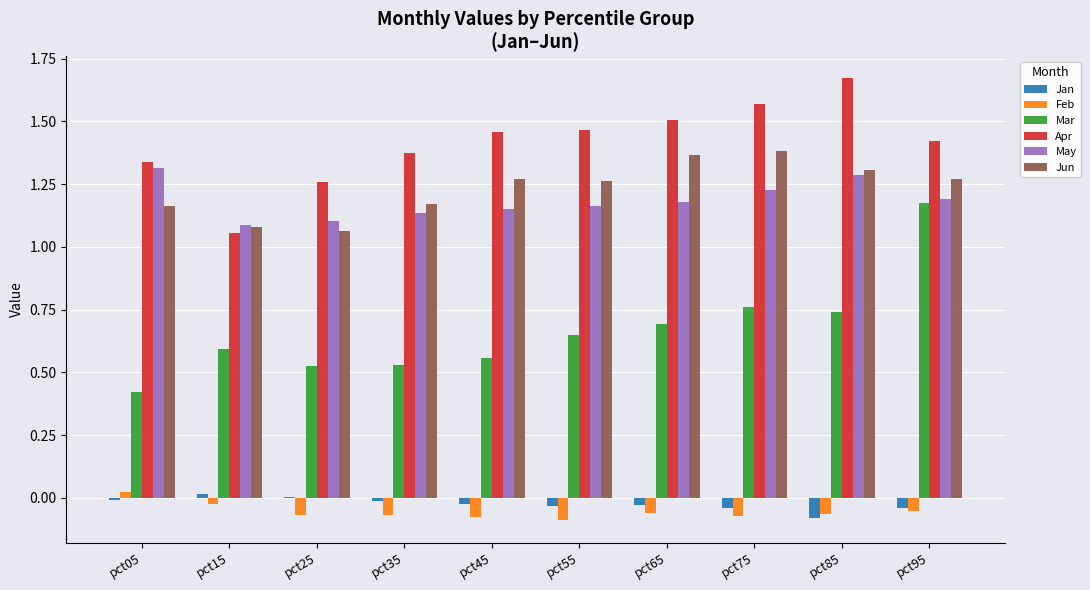

At which label is Apr closest to 1?

pct15